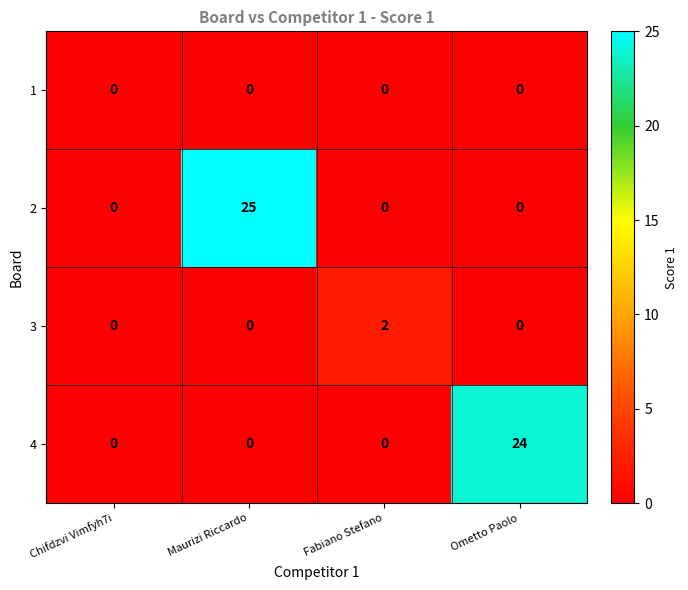

What is the greatest value displayed?

25